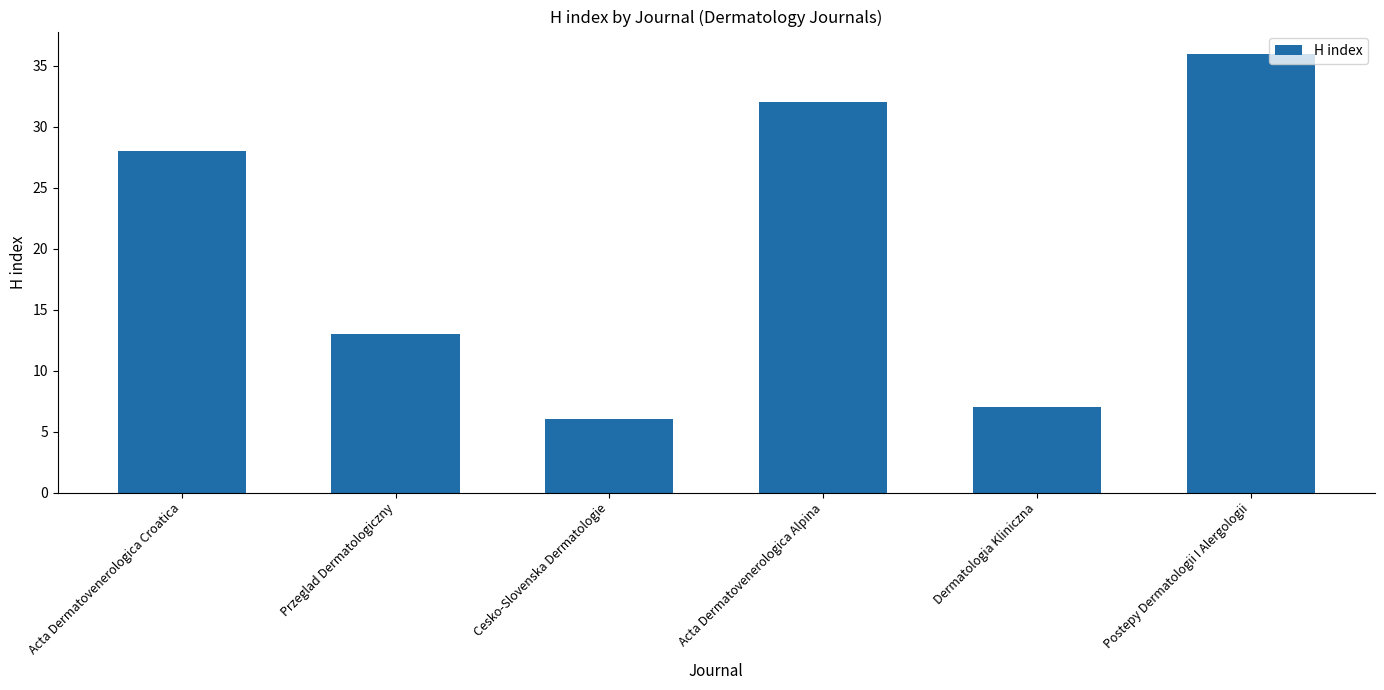

Reading left to right, transcribe all the data shown in this chart.

28	13	6	32	7	36